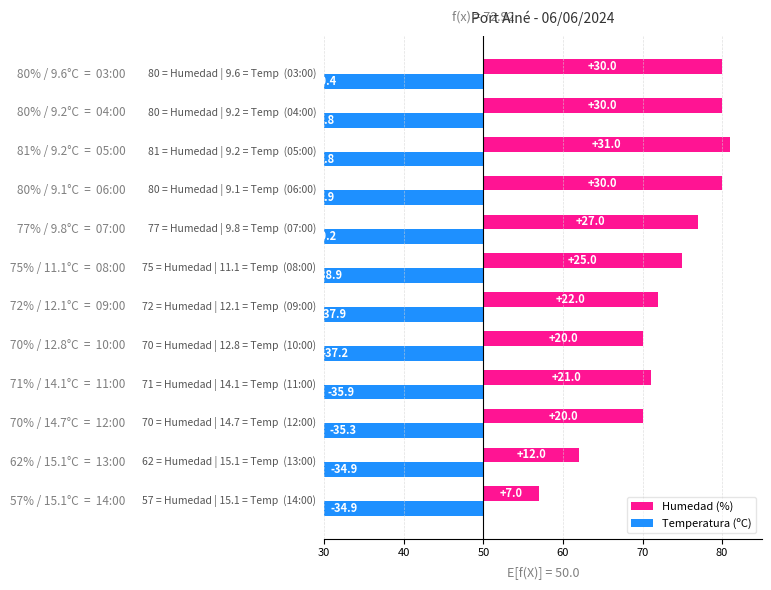

What is the approximate value of Humedad (%) at 30?

7.0